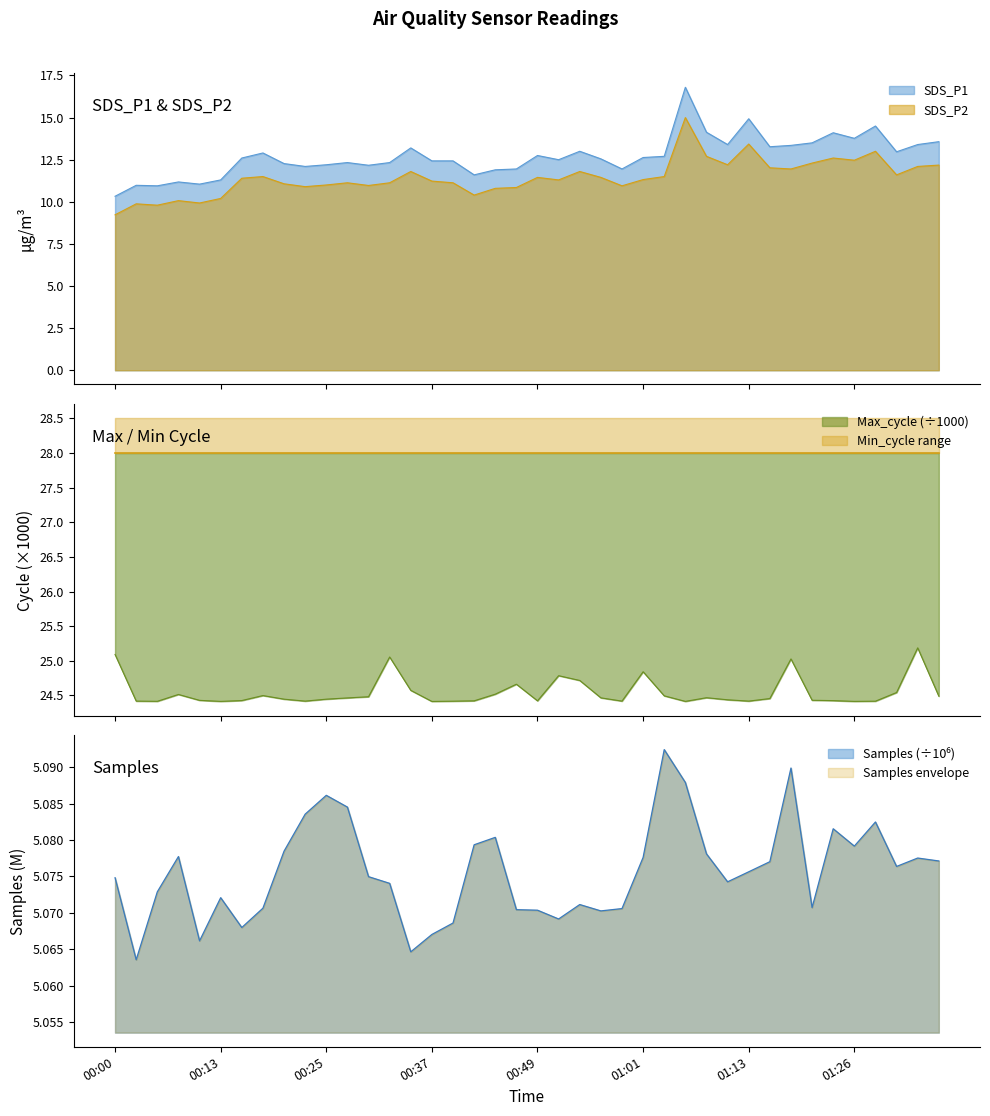

How many values in the SDS_P1 series are below 12?

10